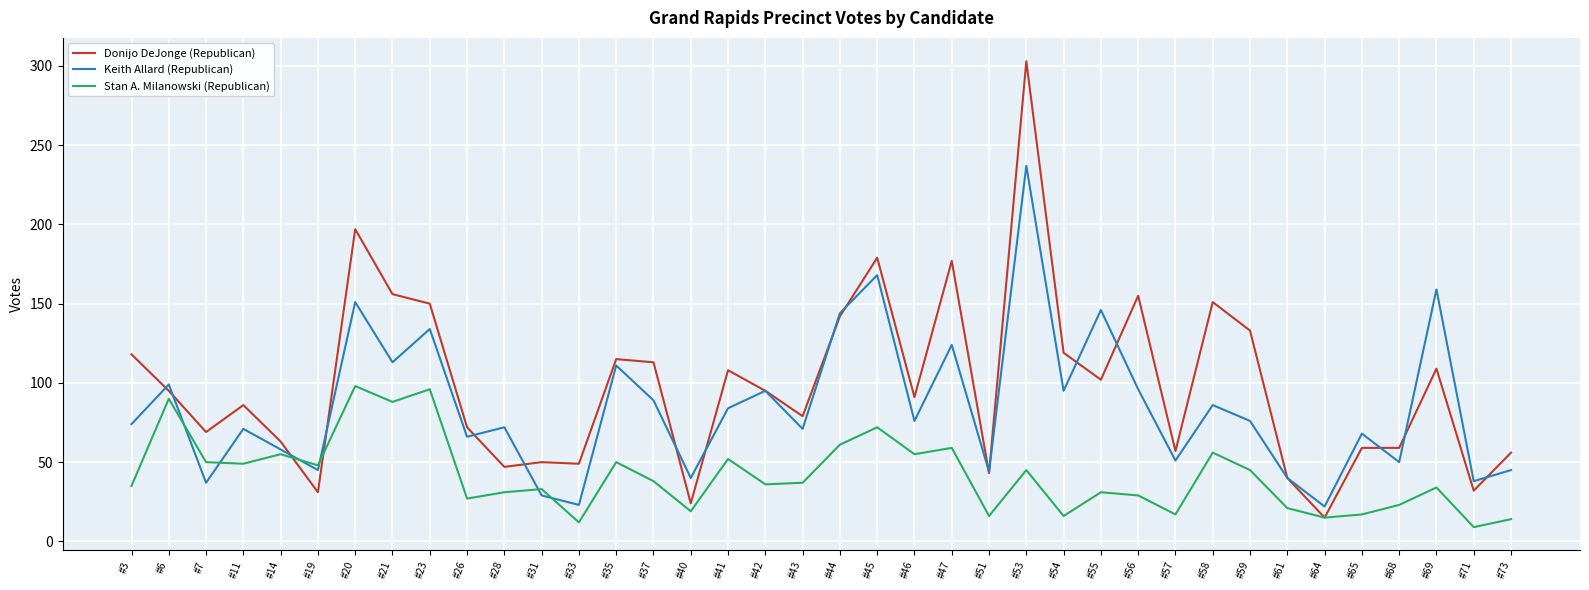

What are all the series names shown in the legend?

Donijo DeJonge (Republican), Keith Allard (Republican), Stan A. Milanowski (Republican)